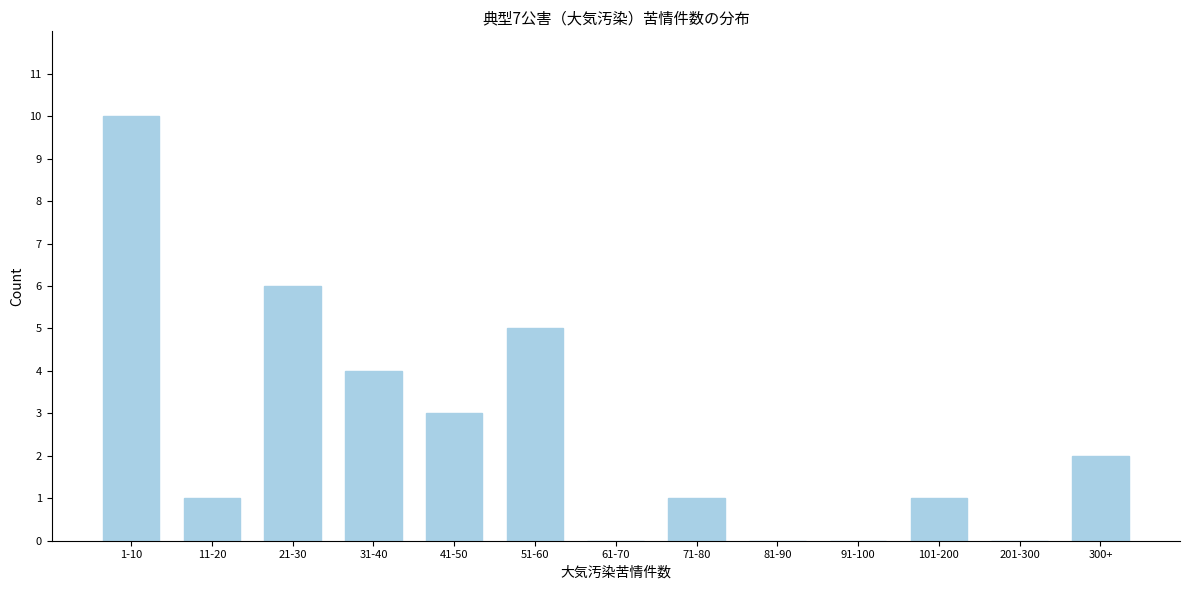

Reading right to left, transcribe all the data shown in this chart.

300+=2	201-300=0	101-200=1	91-100=0	81-90=0	71-80=1	61-70=0	51-60=5	41-50=3	31-40=4	21-30=6	11-20=1	1-10=10